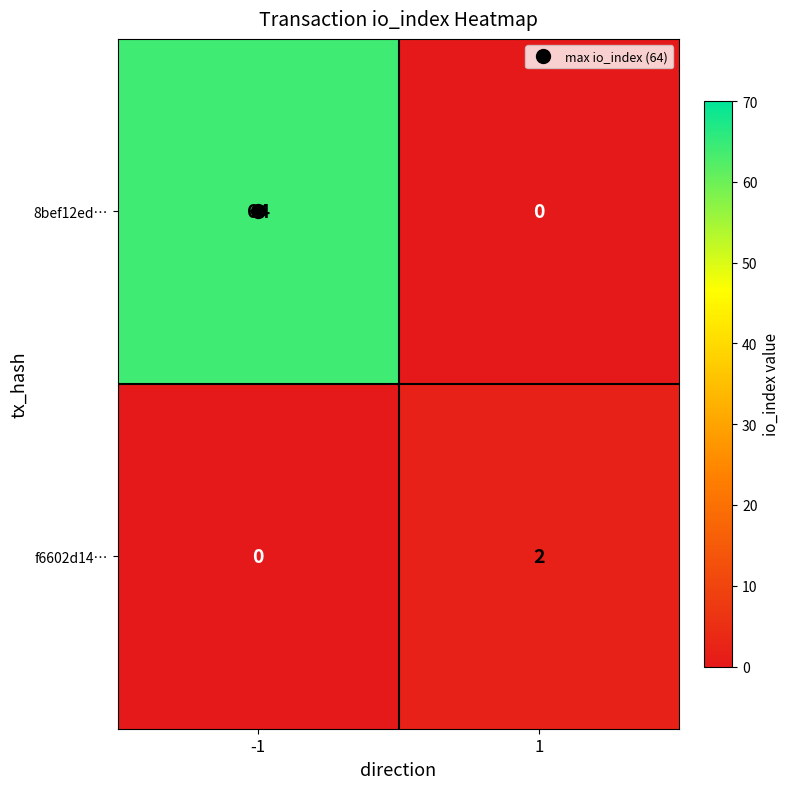

Between -1 and 1, which series saw the biggest shift?

8bef12ed…